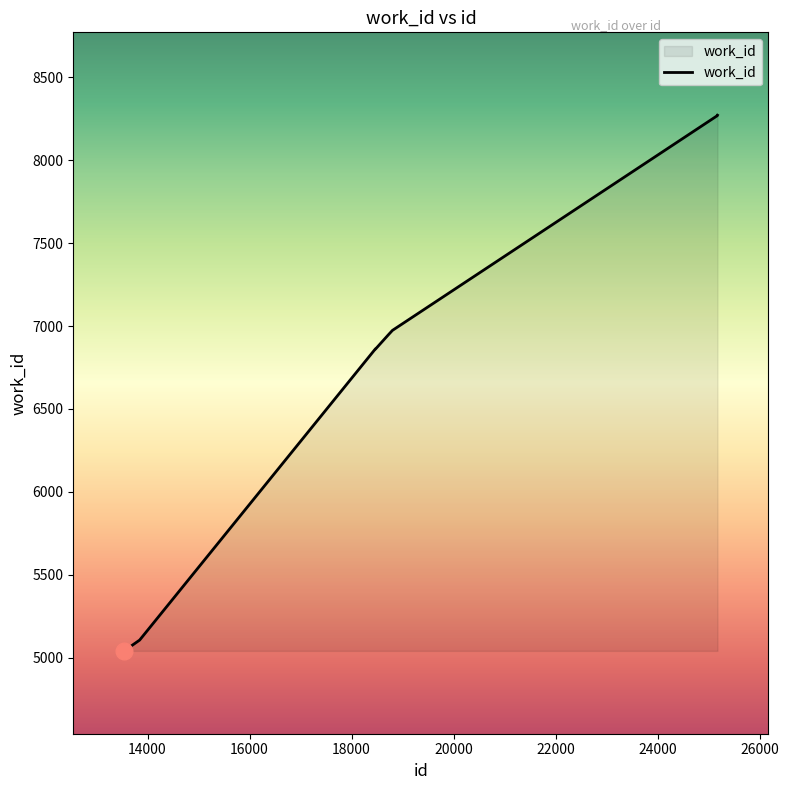

What is the greatest value displayed?

8272